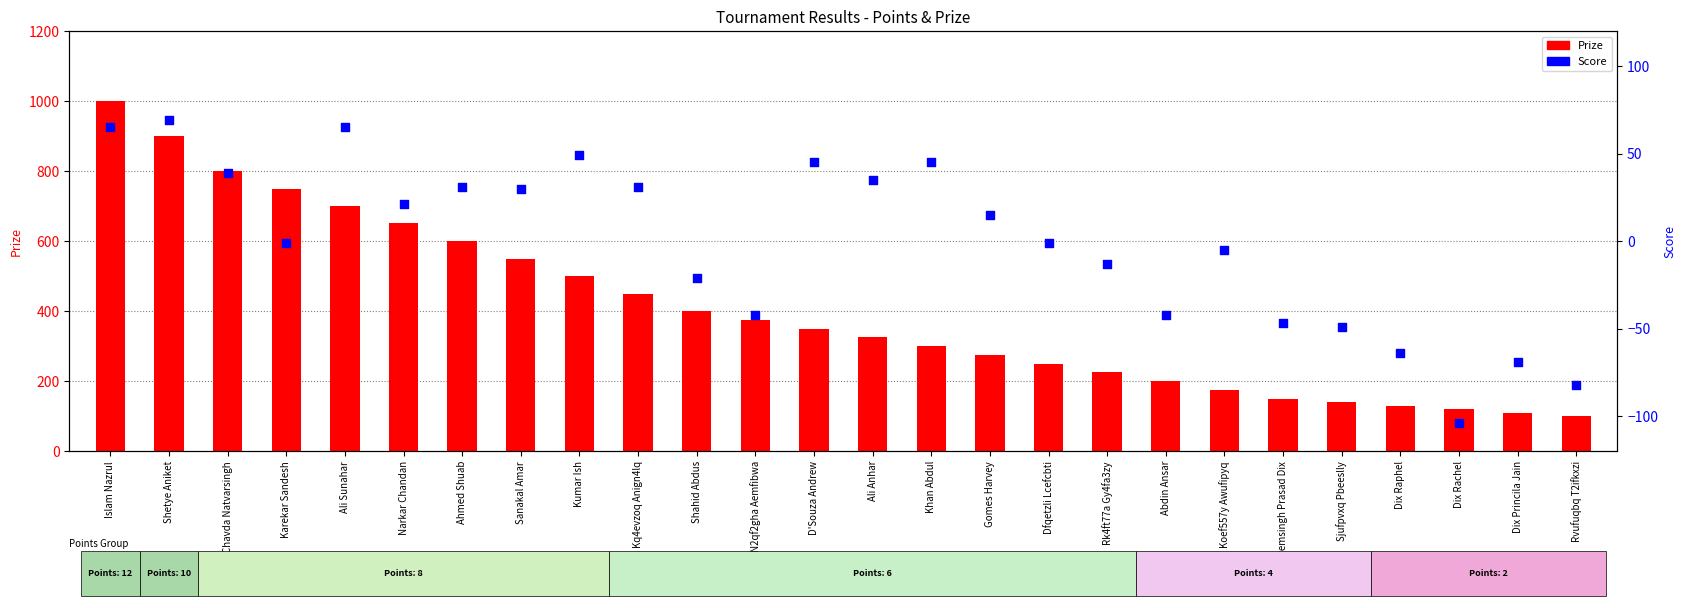

Which series reaches the maximum Y coordinate?

Prize